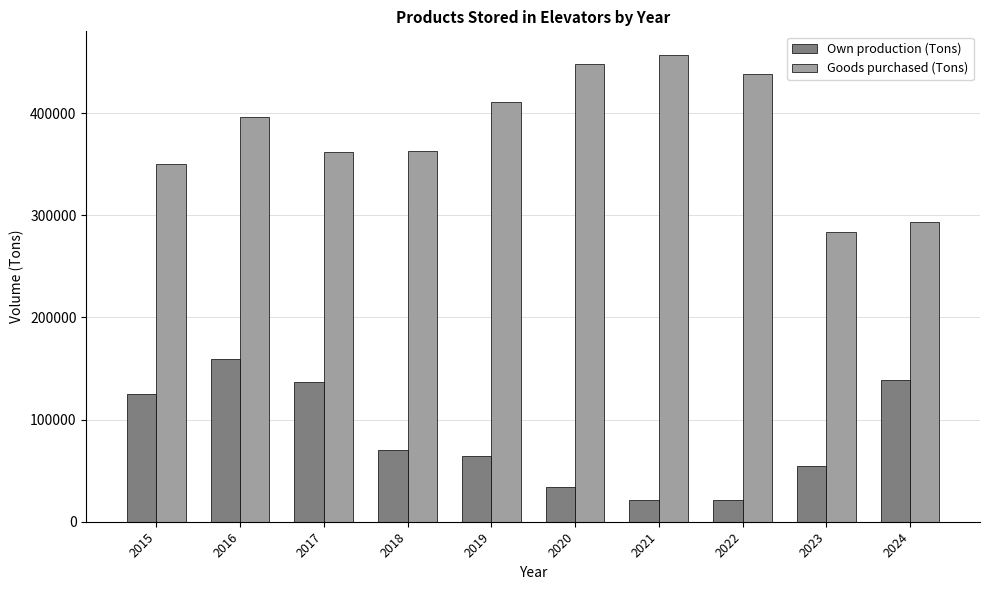

At which label does Own production (Tons) first exceed 70558?

2015